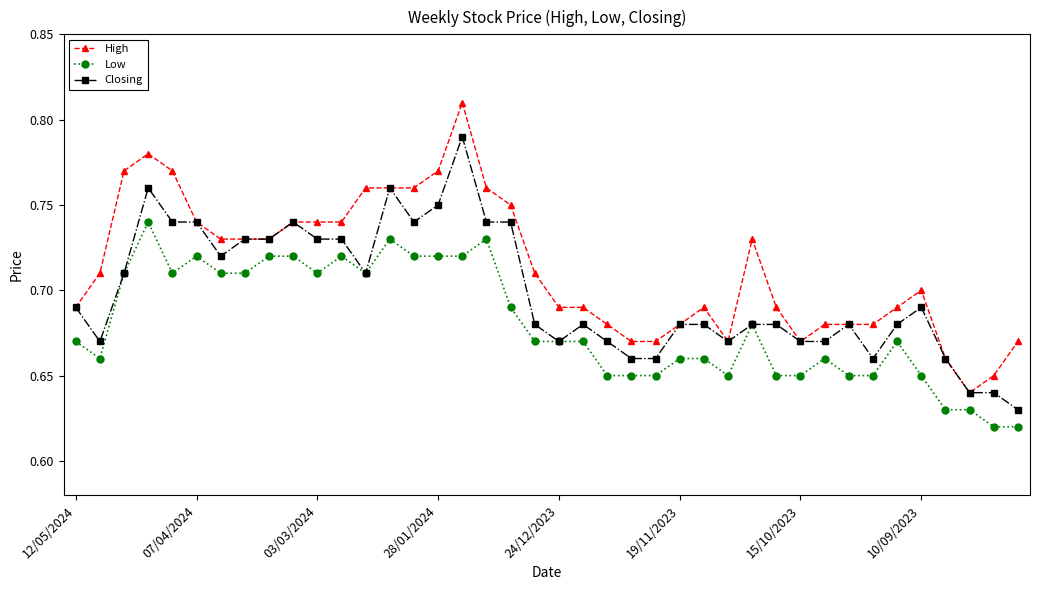

True or false: Low has more than 1 points higher than both neighbors.

True